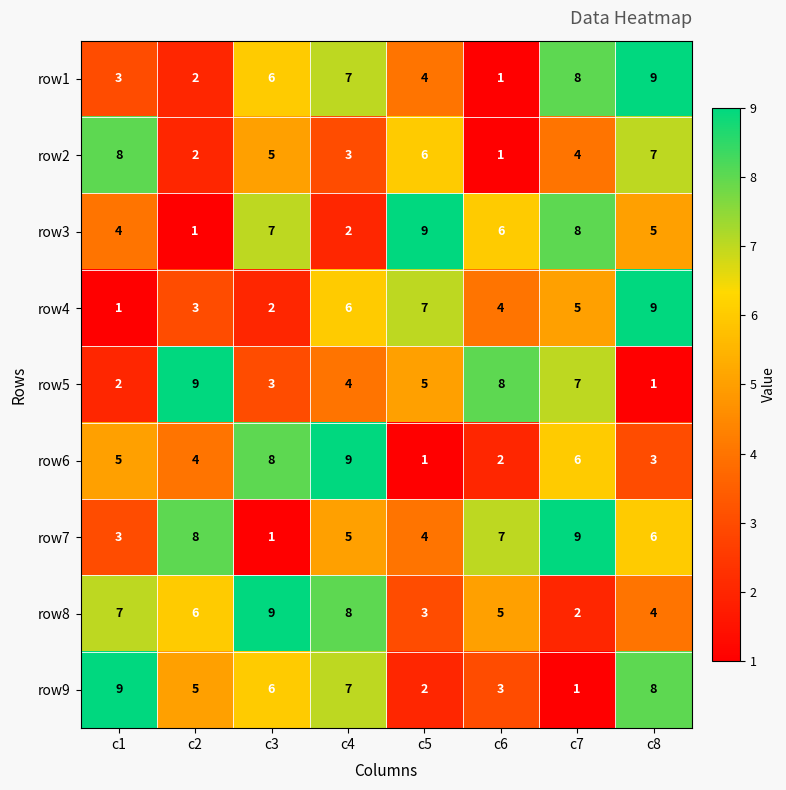

What is the sum of all row4 values?

37